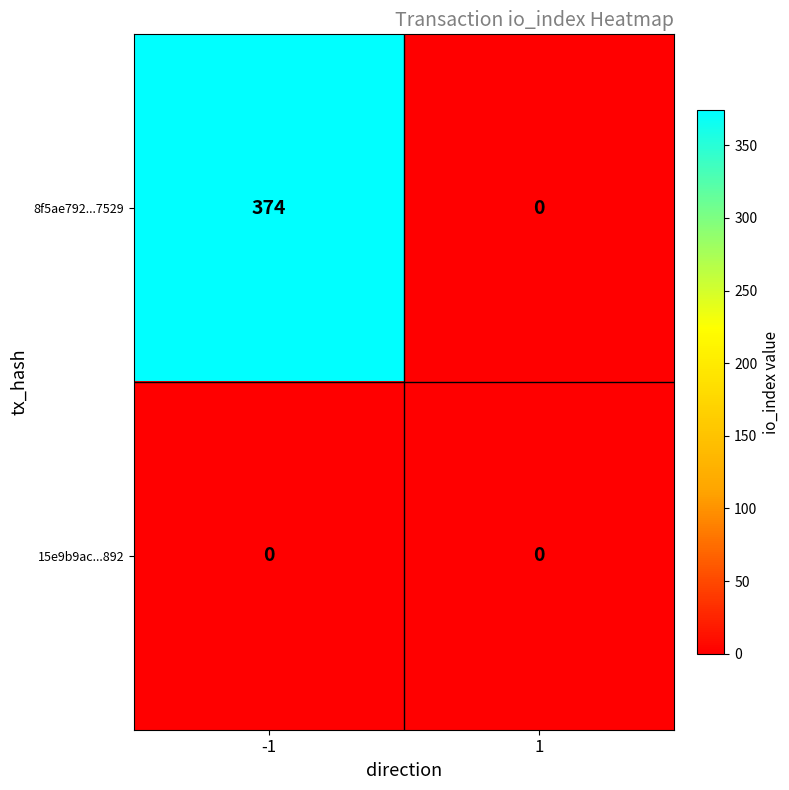

Which series changed the most between -1 and 1?

8f5ae792...7529